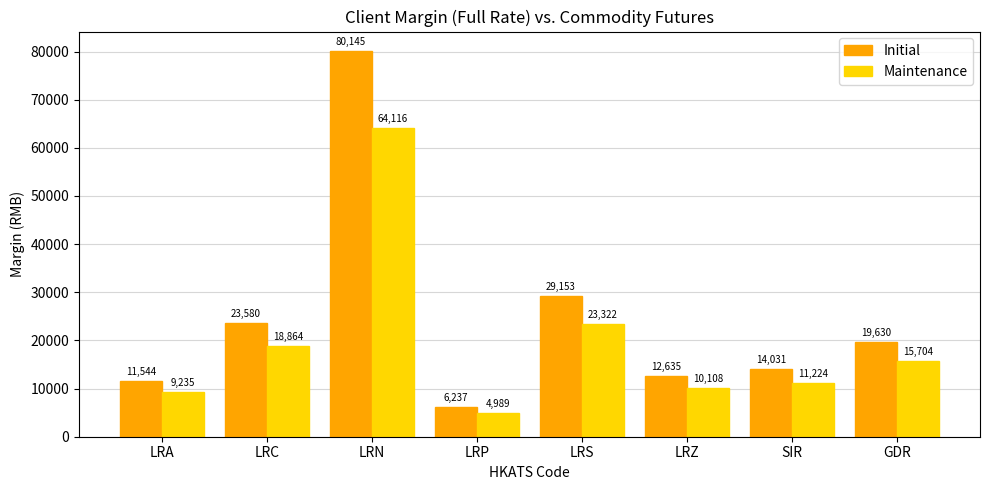

How many groups of bars are there?

8